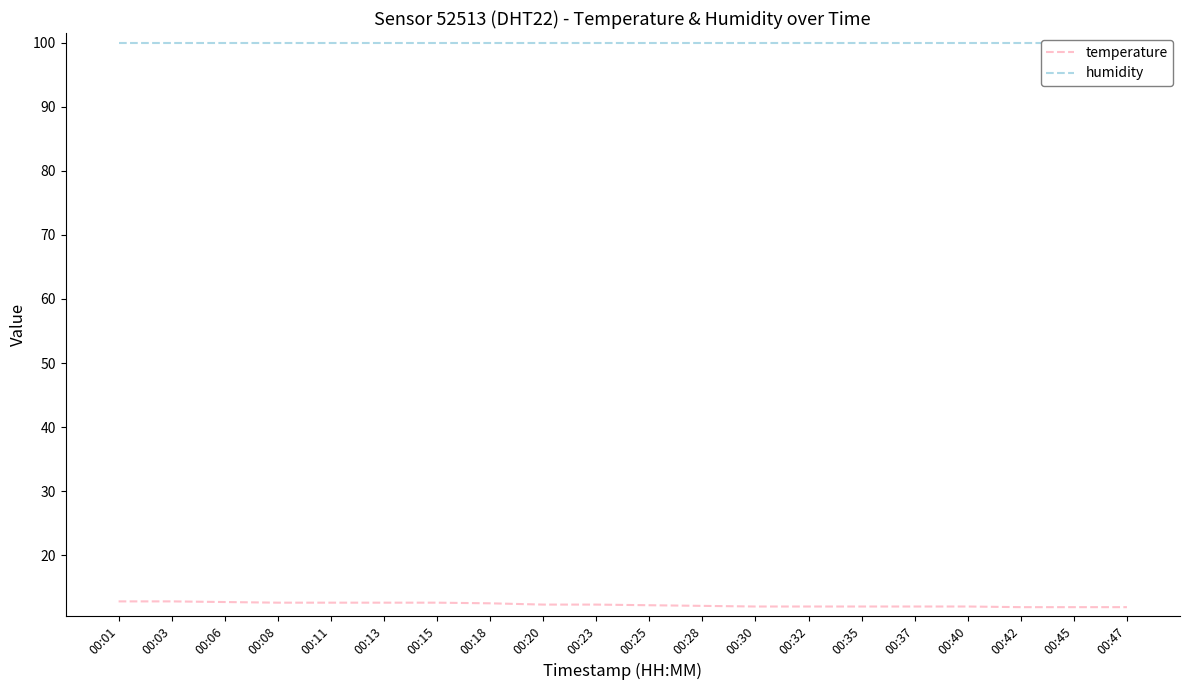

True or false: temperature has more than 0 interior local peaks.

False